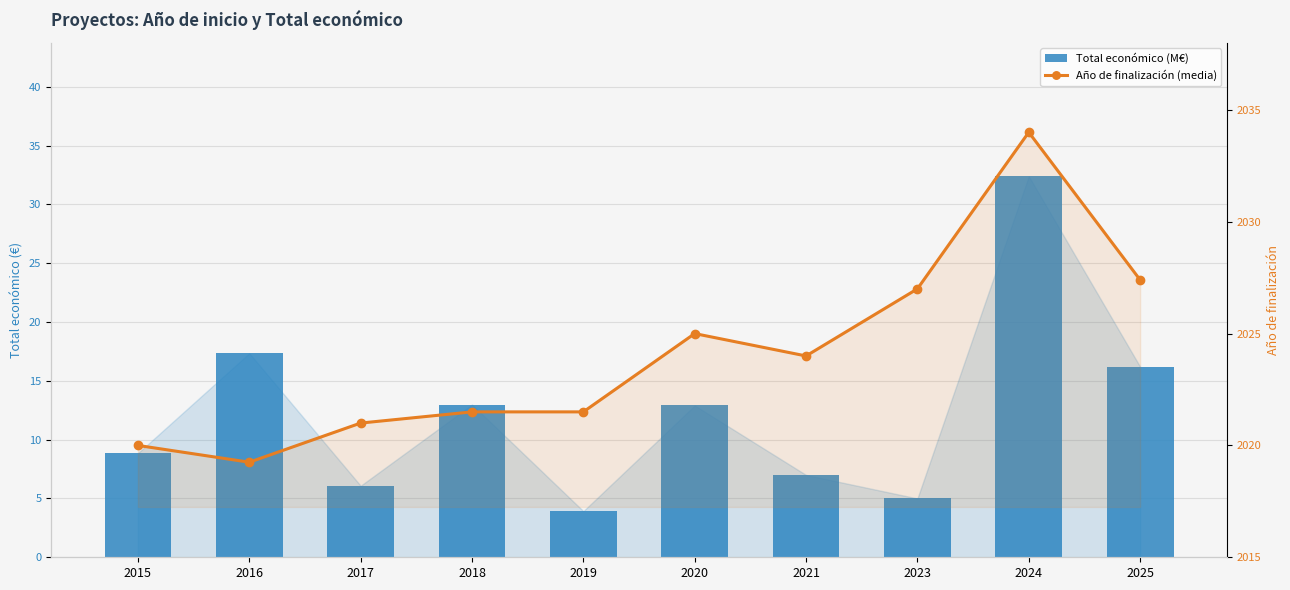

What is the average value of the Año de finalización (media) series?

2024.1